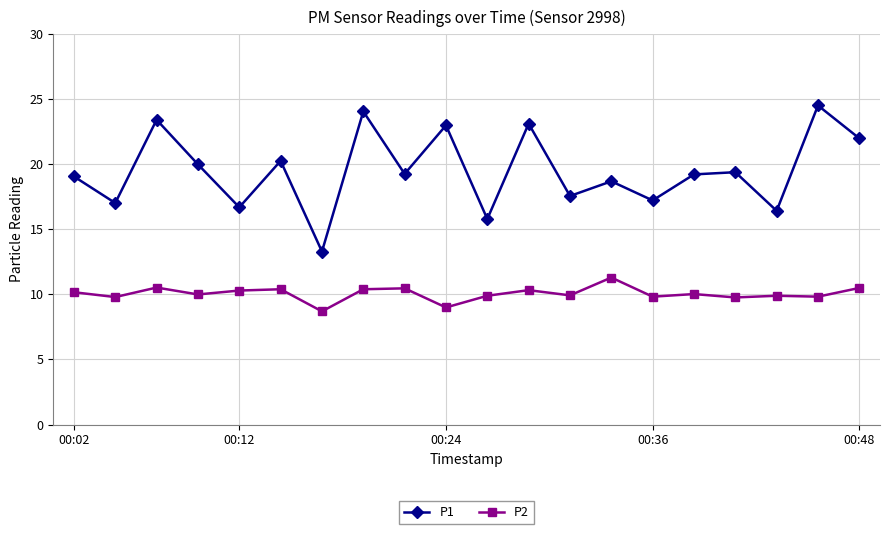

What is the minimum value shown in the chart?

8.7